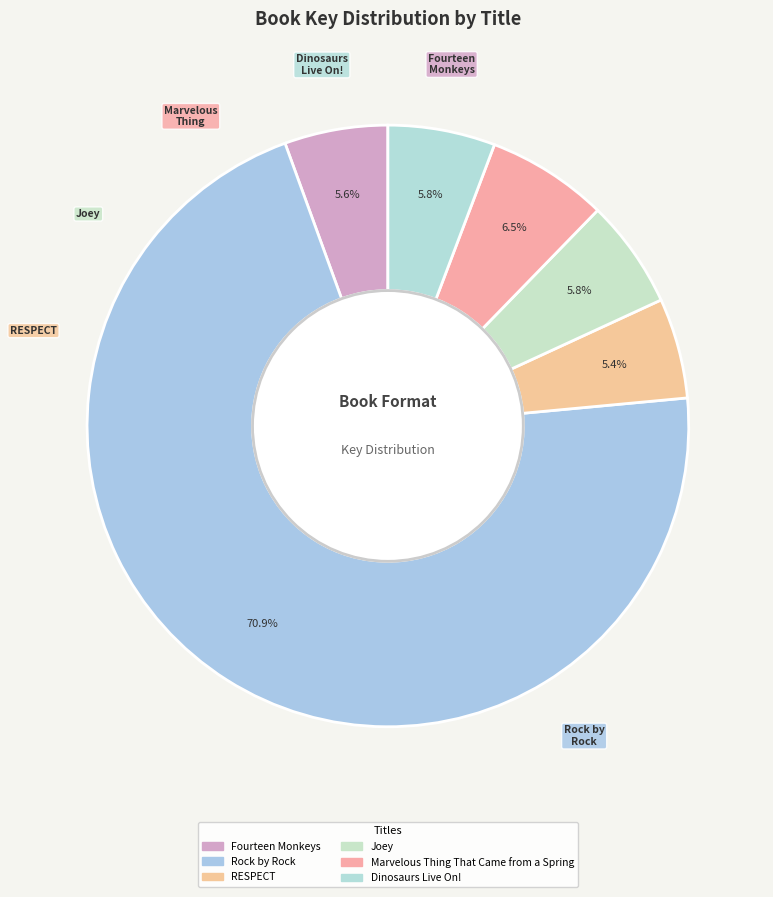

Combined, what portion of the pie is Marvelous Thing That Came from a Spring and Dinosaurs Live On!?

12.3%